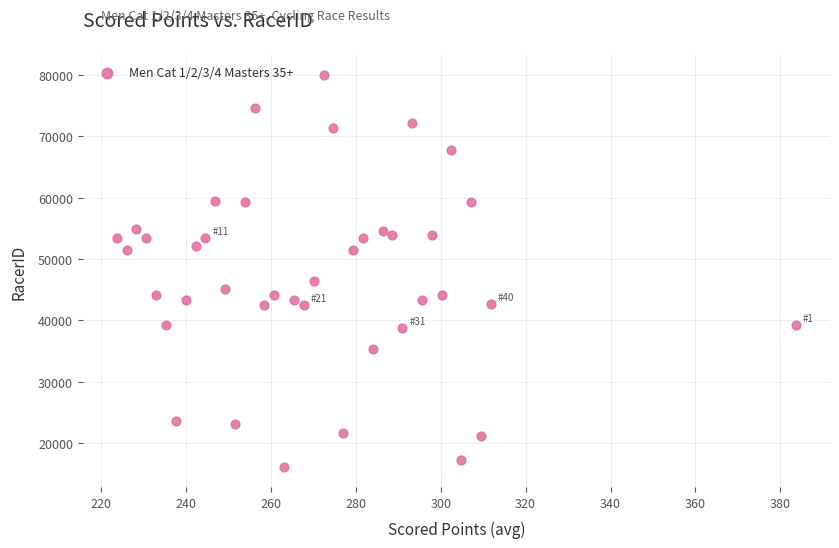

What Y value in the scatter plot is closest to 48016?

46381